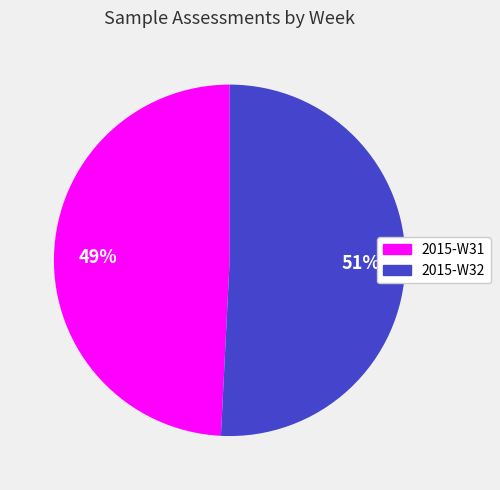

How many segments does this pie chart have?

2